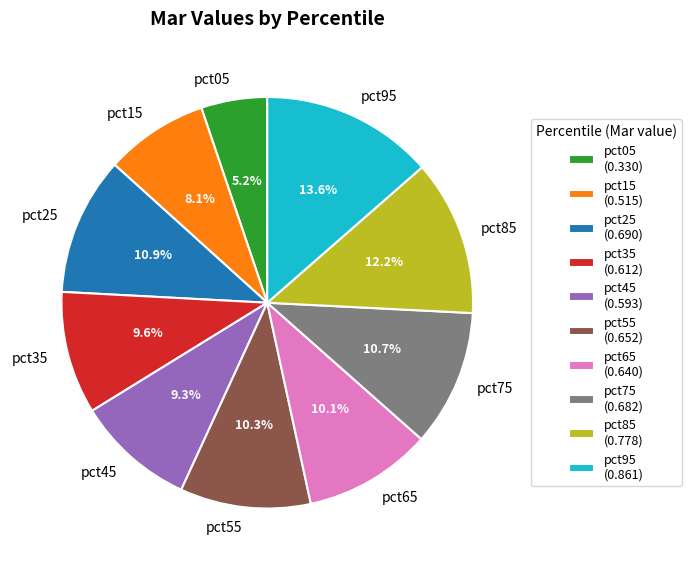

Which slice is the largest?

pct95